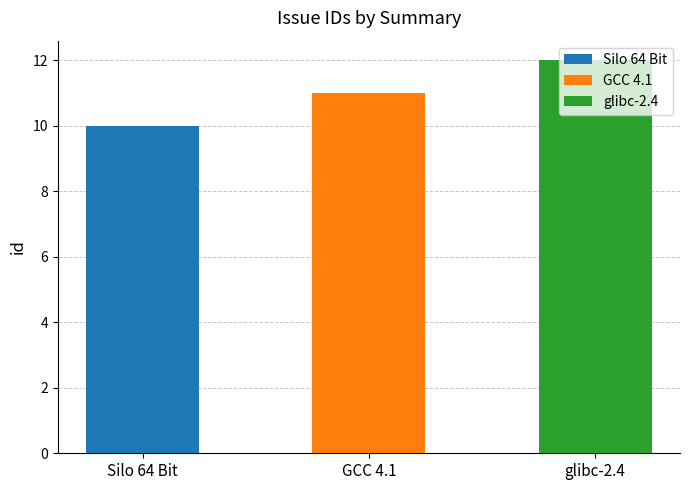

Rank the categories by value from lowest to highest.

Silo 64 Bit, GCC 4.1, glibc-2.4